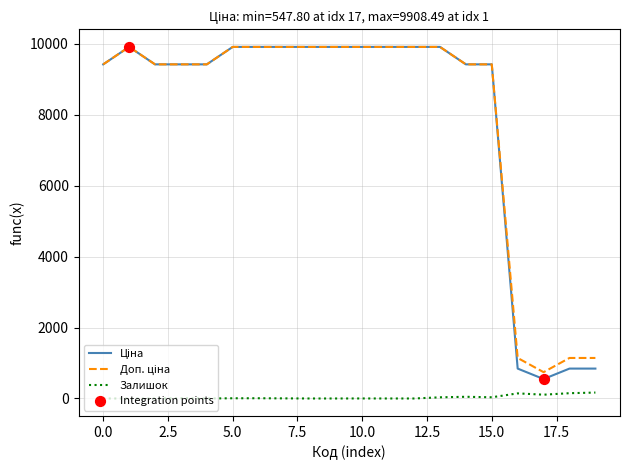

What is the maximum value shown in the chart?

9908.5